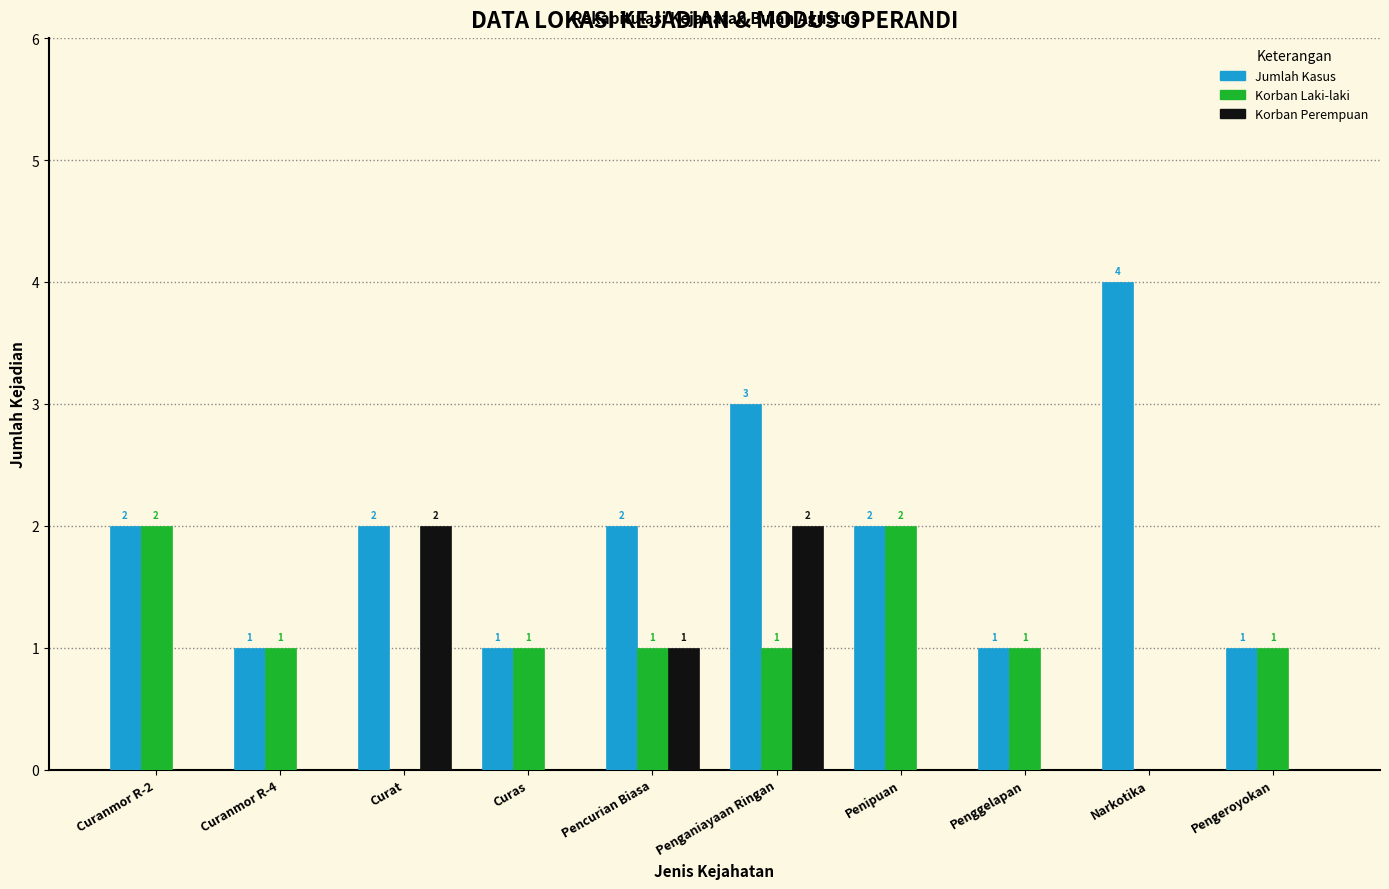

Reading left to right, what are all the values shown in this chart?

Jumlah Kasus: Curanmor R-2=2	Curanmor R-4=1	Curat=2	Curas=1	Pencurian Biasa=2	Penganiayaan Ringan=3	Penipuan=2	Penggelapan=1	Narkotika=4	Pengeroyokan=1
Korban Laki-laki: Curanmor R-2=2	Curanmor R-4=1	Curat=0	Curas=1	Pencurian Biasa=1	Penganiayaan Ringan=1	Penipuan=2	Penggelapan=1	Narkotika=0	Pengeroyokan=1
Korban Perempuan: Curanmor R-2=0	Curanmor R-4=0	Curat=2	Curas=0	Pencurian Biasa=1	Penganiayaan Ringan=2	Penipuan=0	Penggelapan=0	Narkotika=0	Pengeroyokan=0